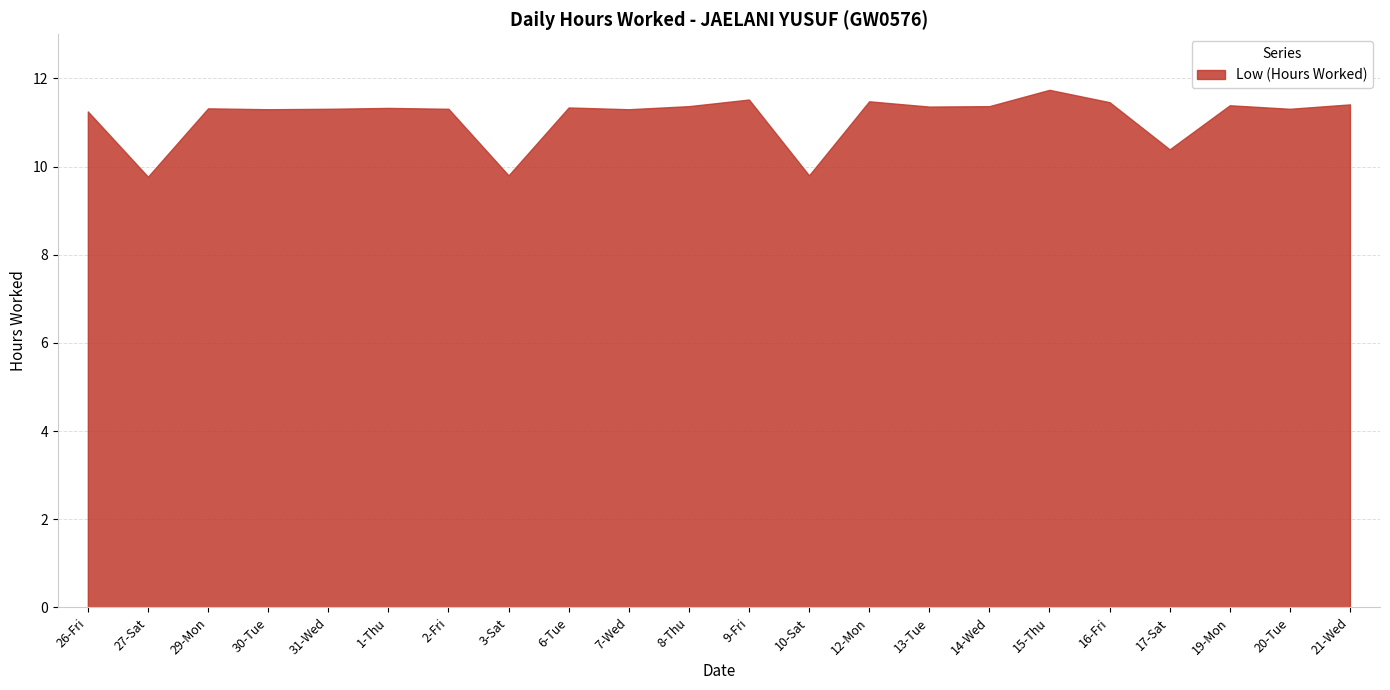

Reading left to right, transcribe all the data shown in this chart.

26-Fri=11.2	27-Sat=9.8	29-Mon=11.3	30-Tue=11.3	31-Wed=11.3	1-Thu=11.3	2-Fri=11.3	3-Sat=9.8	6-Tue=11.3	7-Wed=11.3	8-Thu=11.4	9-Fri=11.5	10-Sat=9.8	12-Mon=11.5	13-Tue=11.4	14-Wed=11.4	15-Thu=11.7	16-Fri=11.5	17-Sat=10.4	19-Mon=11.4	20-Tue=11.3	21-Wed=11.4